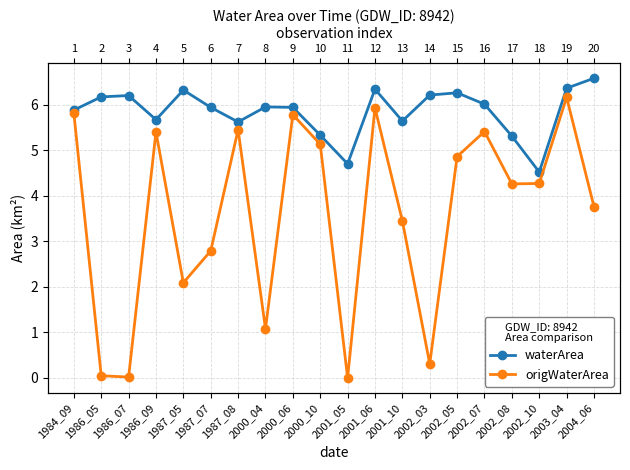

What is the average value of the waterArea series?

5.8